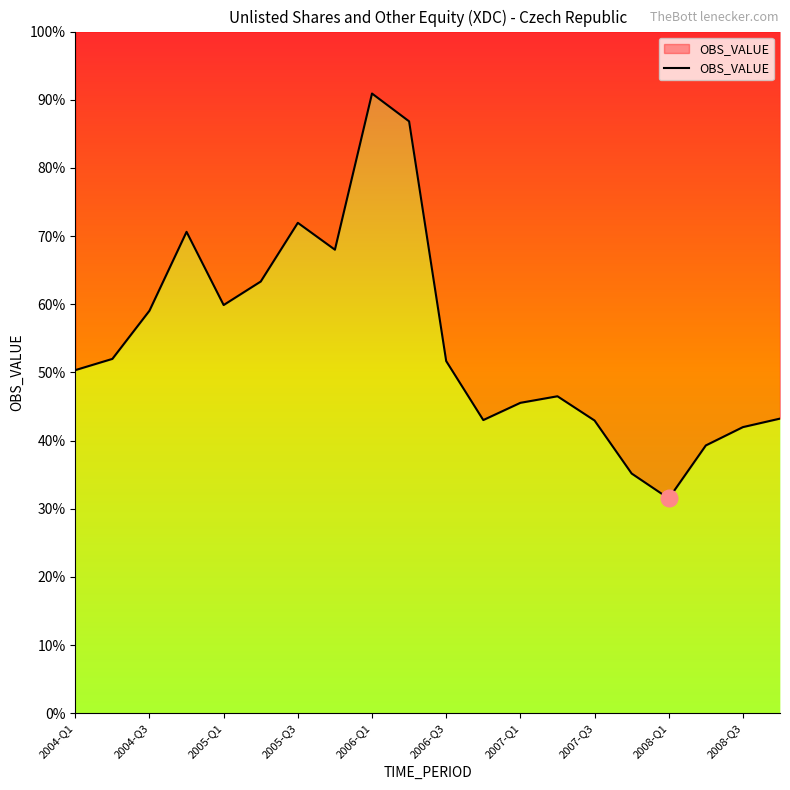

How many data points are above 15089?

9